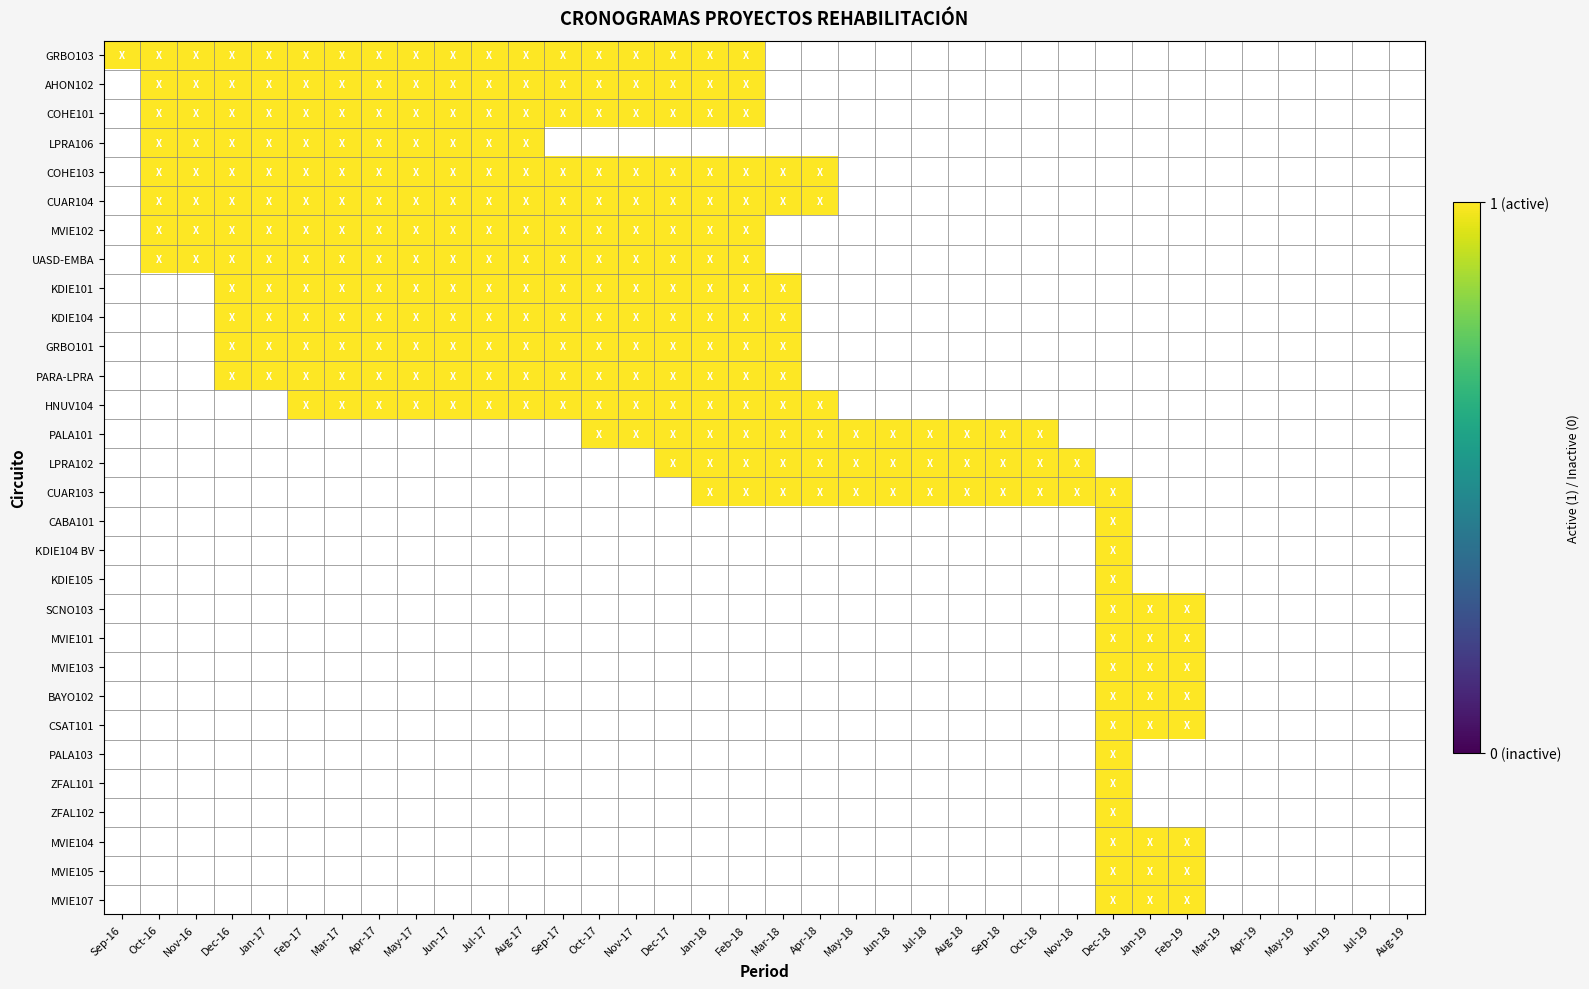

The KDIE105 series shows 1 at 27. True or false?

True